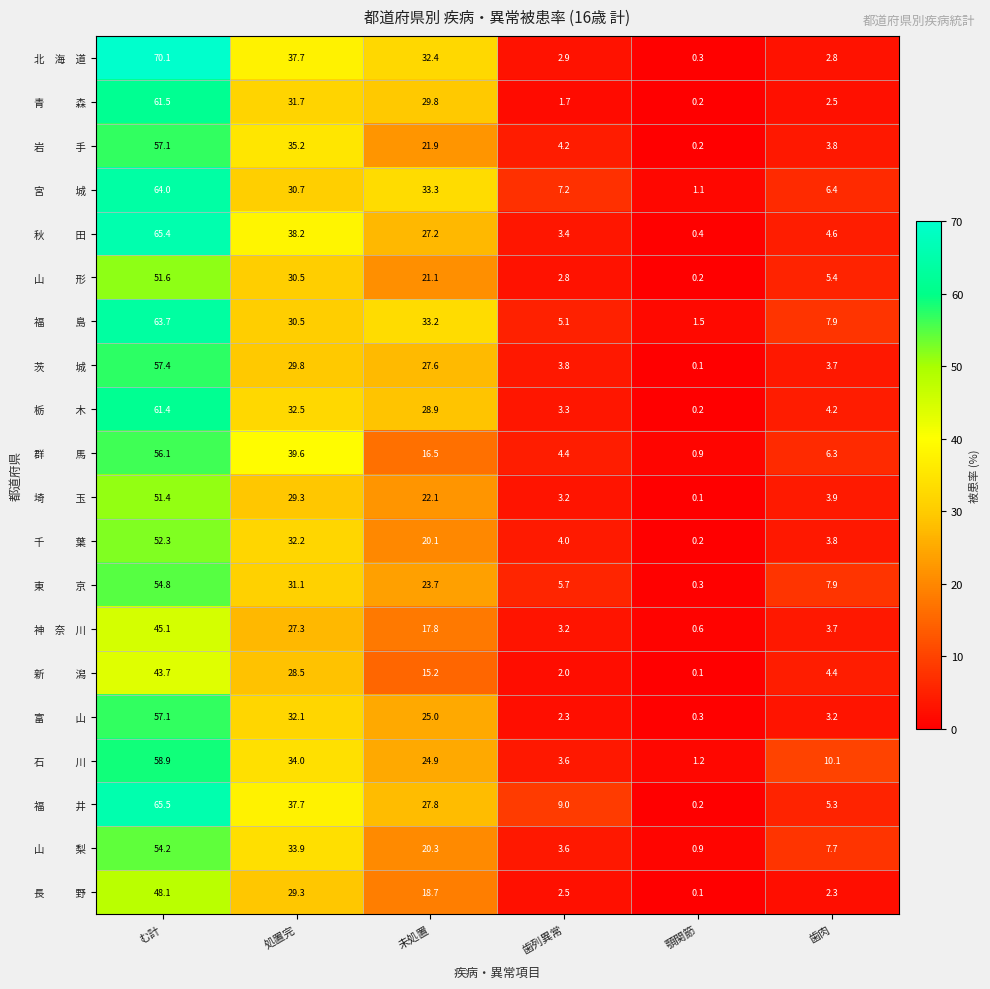

Count the number of categories in the chart.

6